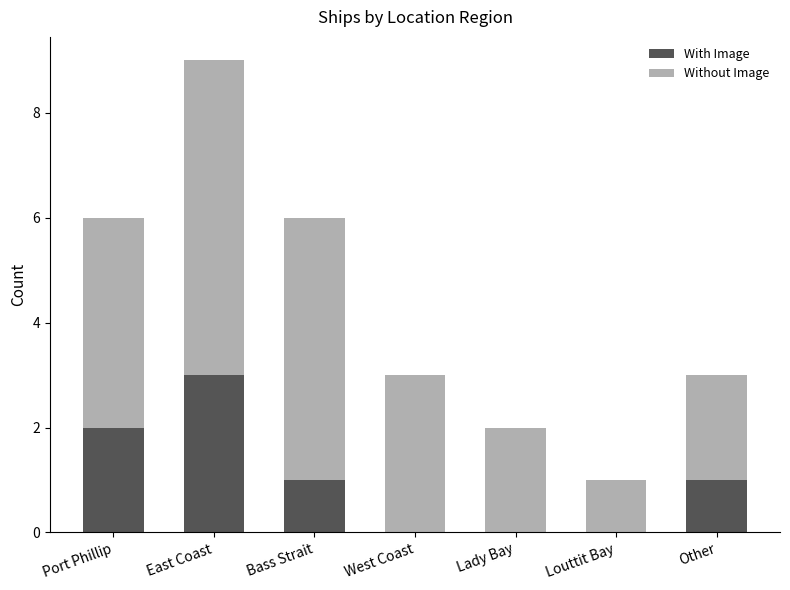

At which label does With Image reach its peak?

East Coast